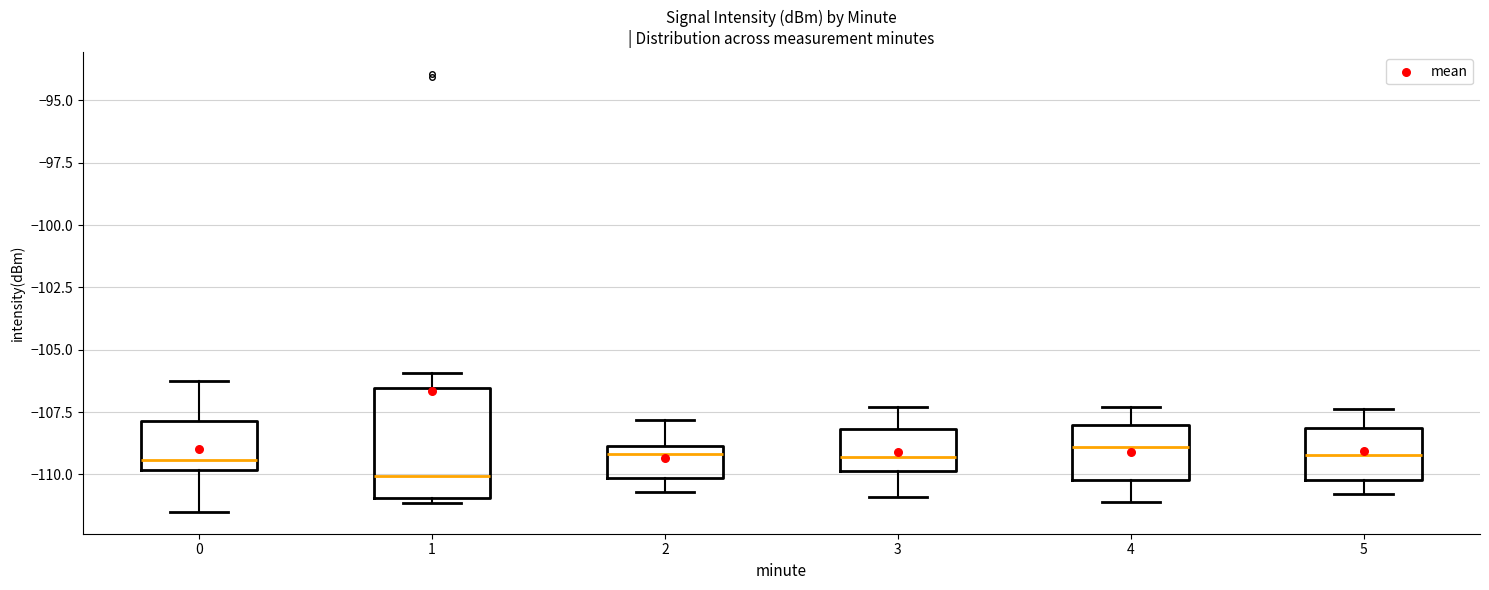

Reading left to right, read every box against the y-axis: the position of its median line, the range the box covers, and the ends of its whiskers. The values are not printed on the chart, so give them approximately, as read against the axis.

0: median -109.5, box -110.0 to -108.0, whiskers -111.5 to -106.0
1: median -110.0, box -111.0 to -106.5, whiskers -111.0 (just below the box's lower edge) to -106.0
2: median -109.0 (just below the box's upper edge), box -110.0 to -109.0, whiskers -110.5 to -108.0
3: median -109.5, box -110.0 to -108.0, whiskers -111.0 to -107.5
4: median -109.0, box -110.0 to -108.0, whiskers -111.0 to -107.5
5: median -109.0, box -110.0 to -108.0, whiskers -111.0 to -107.5